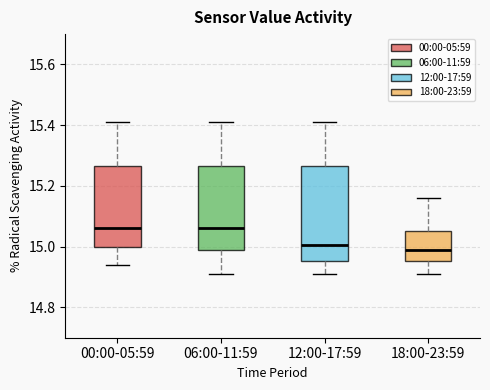

Where is the lower edge of the box for 06:00-11:59 on the y-axis? The values are not printed on the chart, so give them approximately, as read against the axis.

15.00